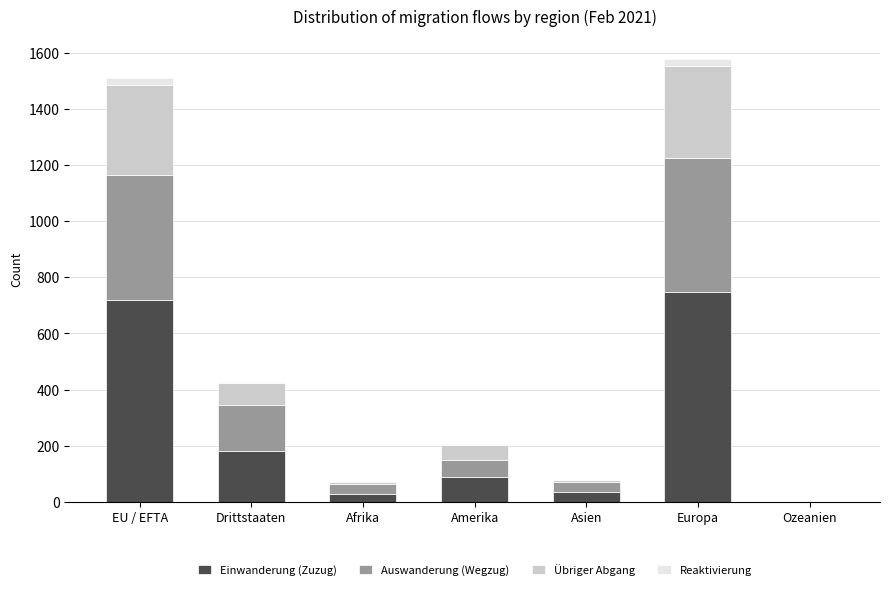

What are all the series names shown in the legend?

Einwanderung (Zuzug), Auswanderung (Wegzug), Übriger Abgang, Reaktivierung